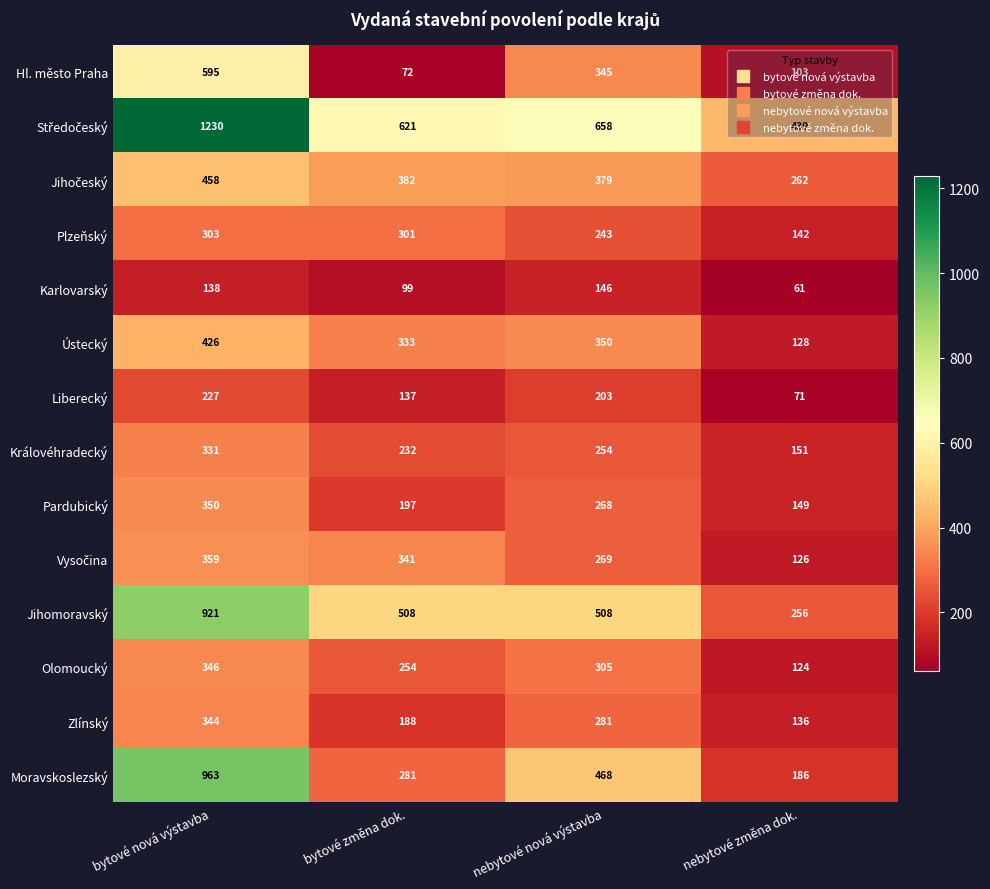

At which category does the chart reach its minimum across all series?

nebytové změna dok.